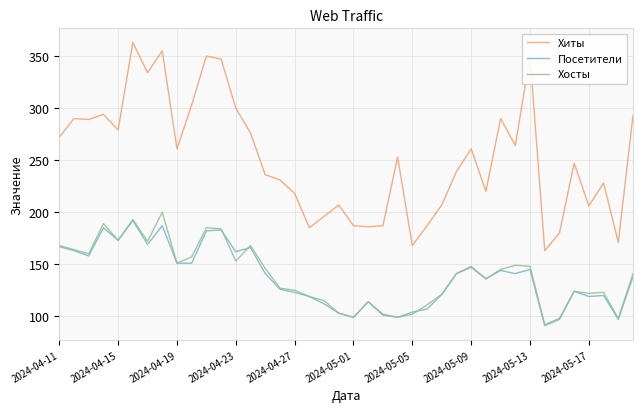

Which series has the largest range (max minus min)?

Хиты